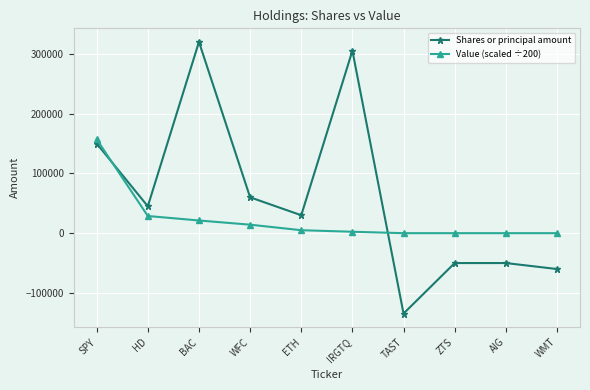

Rank the series by their average value, from lowest to highest.

Value (scaled ÷200), Shares or principal amount